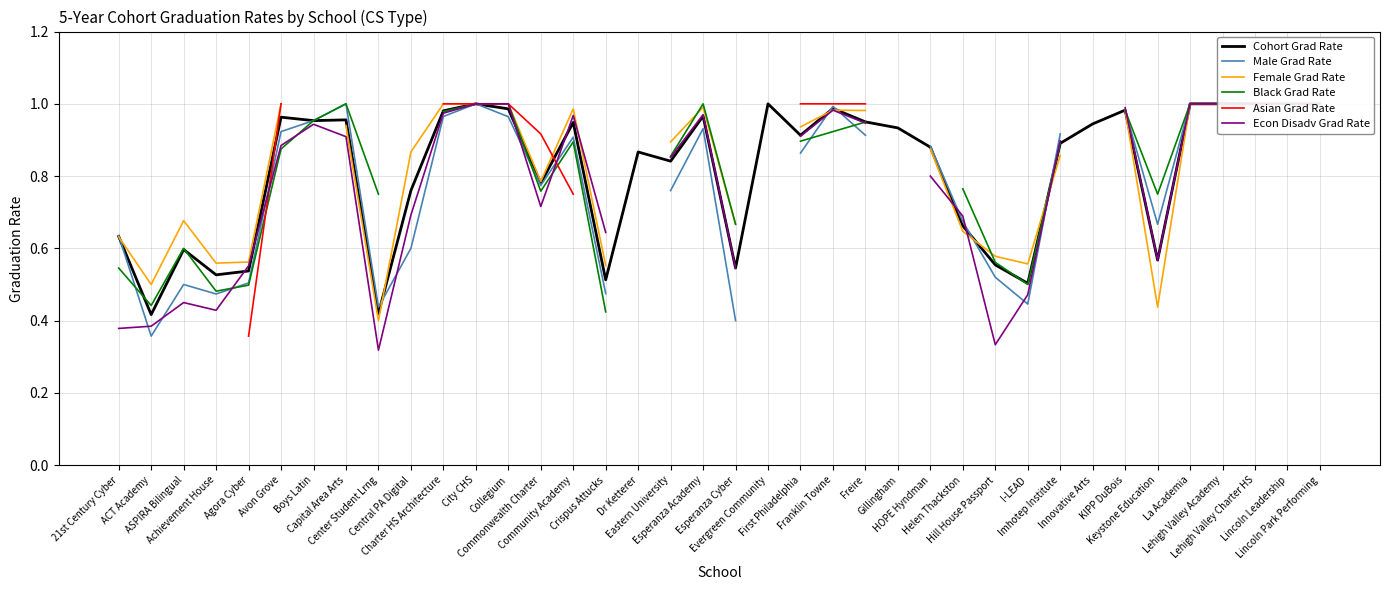

Does the chart have visible grid lines?

Yes